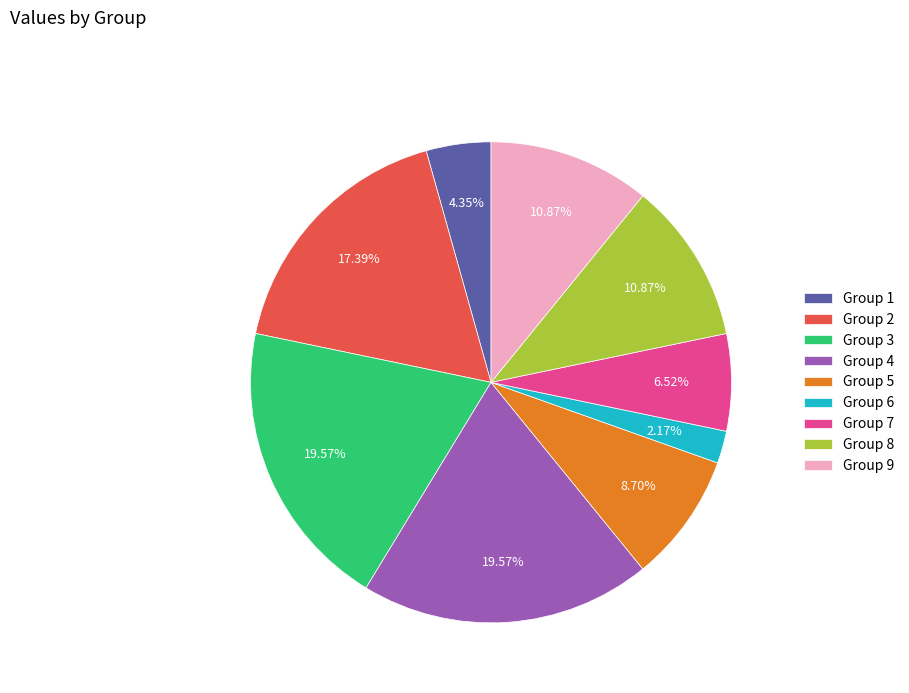

Which has a higher value, Group 5 or Group 2?

Group 2